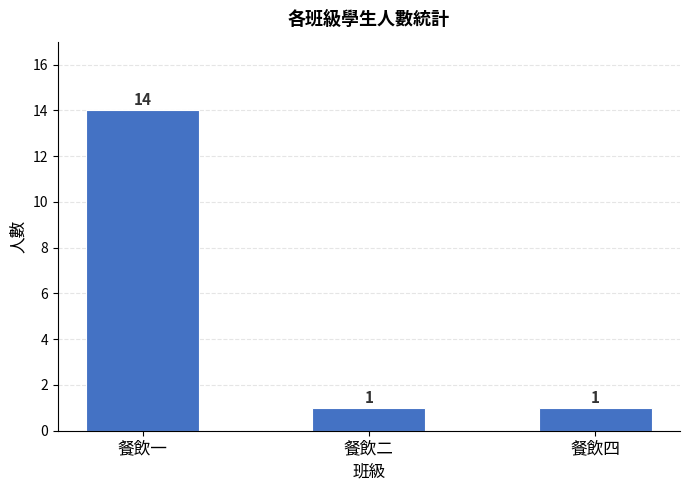

How many categories are shown in the chart?

3